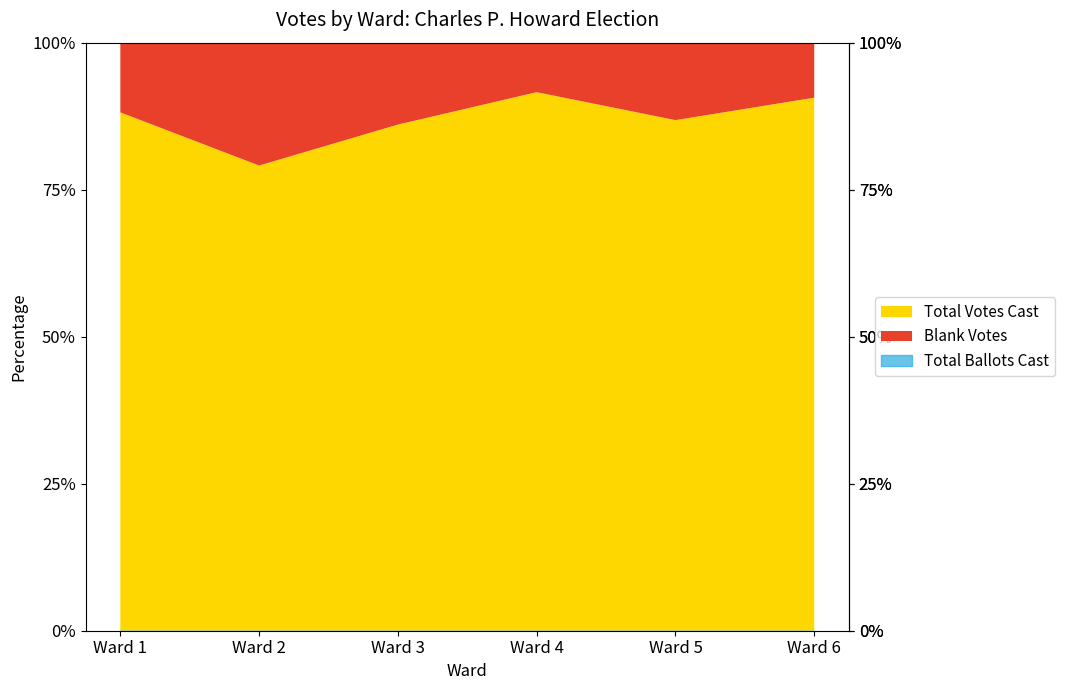

How many categories are shown in the chart?

6